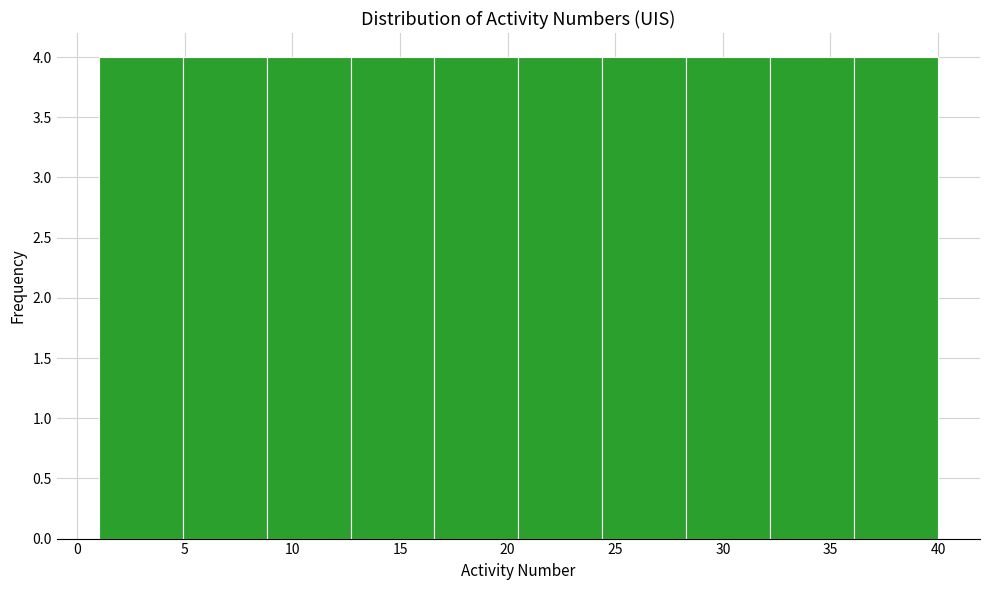

How tall is the bar that spans 8.8 to 12.7 on the x-axis? Neither the bar edges nor the heights are printed on the chart, so give them approximately, as read against the axes.

4